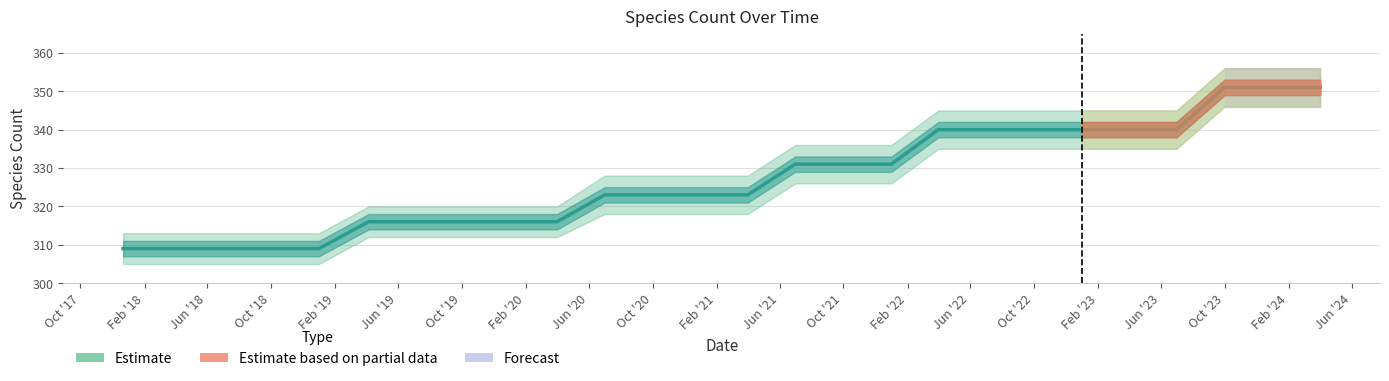

Count the values in the range 316 to 340.

18